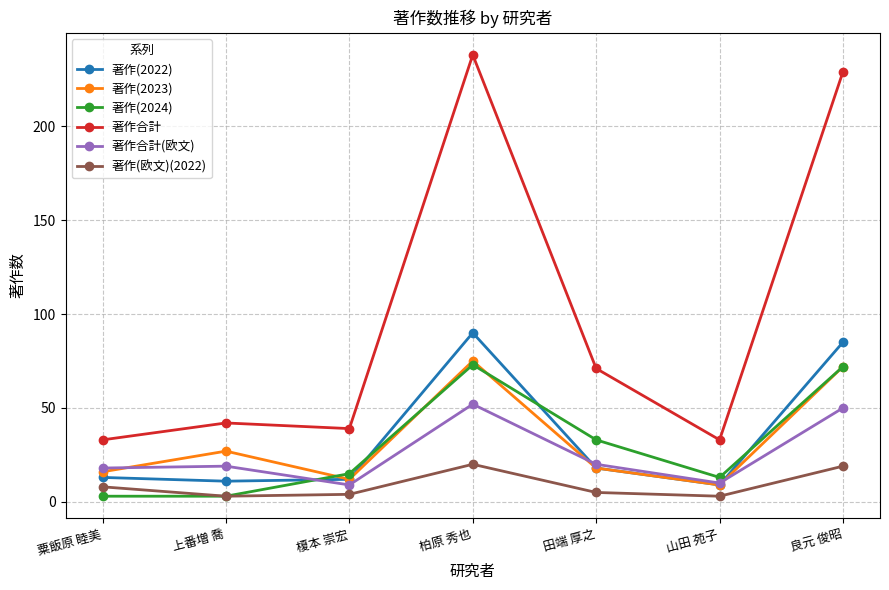

At which category does the chart reach its peak across all series?

柏原 秀也